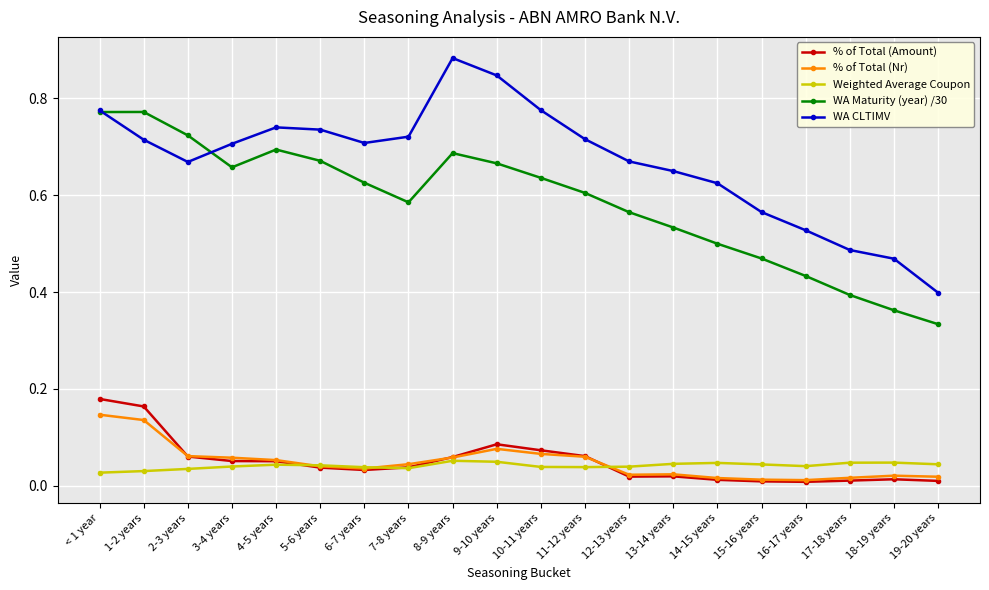

How many series are shown in this chart?

5